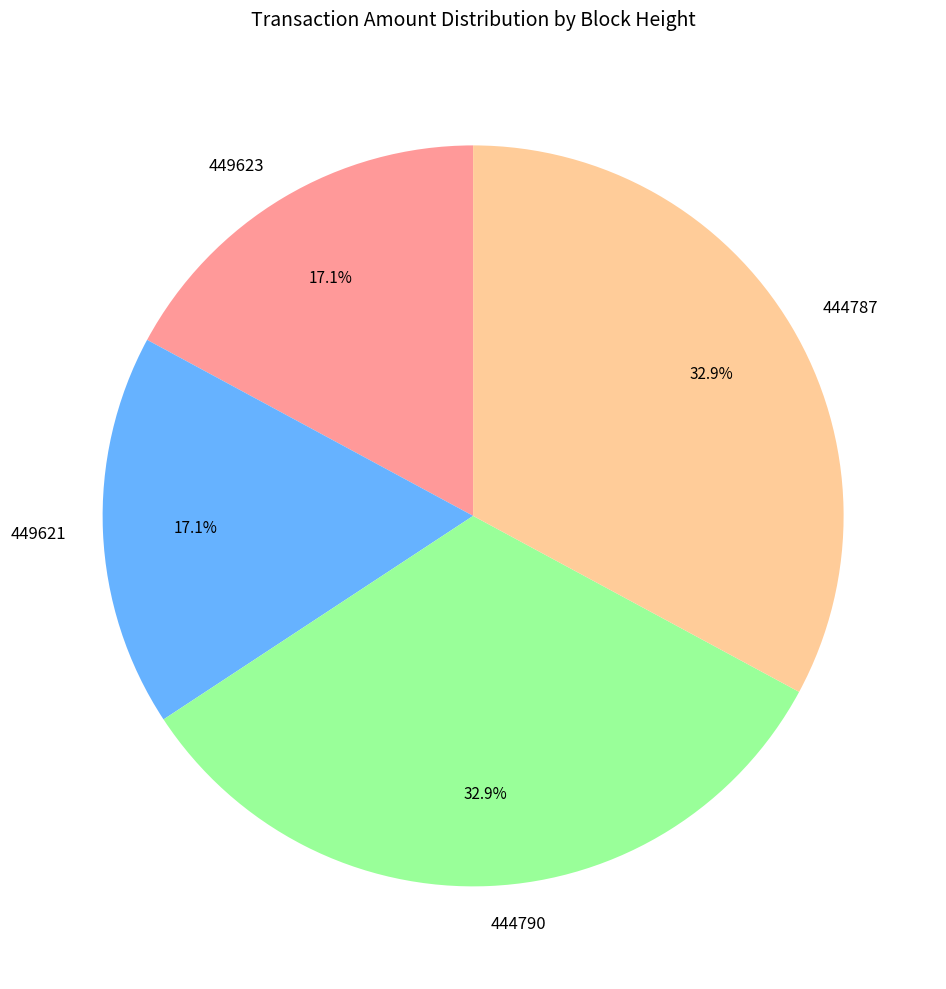

Between 444787 and 449623, which is larger?

444787